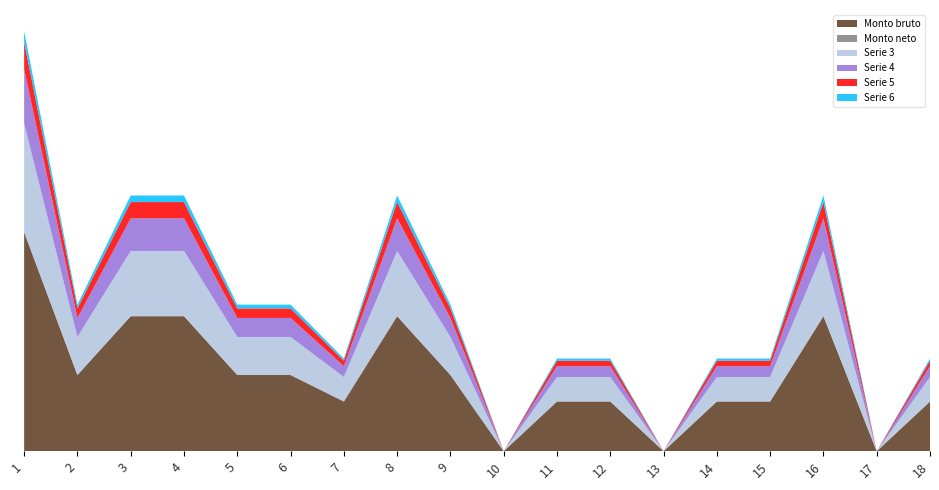

Reading left to right, list all the values displayed in this chart.

Monto bruto: 40309.0	14015.5	24838.0	24838.0	14015.5	14015.5	9143.5	24838.0	14015.5	0.0	9143.5	9143.5	0.0	9143.5	9143.5	24838.0	0.0	9143.5
Monto neto: 0.0	0.0	0.0	0.0	0.0	0.0	0.0	0.0	0.0	0.0	0.0	0.0	0.0	0.0	0.0	0.0	0.0	0.0
Serie 3: 20000.0	7000.0	12000.0	12000.0	7000.0	7000.0	4500.0	12000.0	7000.0	0.0	4500.0	4500.0	0.0	4500.0	4500.0	12000.0	0.0	4500.0
Serie 4: 10000.0	3500.0	6000.0	6000.0	3500.0	3500.0	2000.0	6000.0	3500.0	0.0	2000.0	2000.0	0.0	2000.0	2000.0	6000.0	0.0	2000.0
Serie 5: 5000.0	1750.0	3000.0	3000.0	1750.0	1750.0	1000.0	3000.0	1750.0	0.0	1000.0	1000.0	0.0	1000.0	1000.0	3000.0	0.0	1000.0
Serie 6: 2000.0	700.0	1200.0	1200.0	700.0	700.0	400.0	1200.0	700.0	0.0	400.0	400.0	0.0	400.0	400.0	1200.0	0.0	400.0